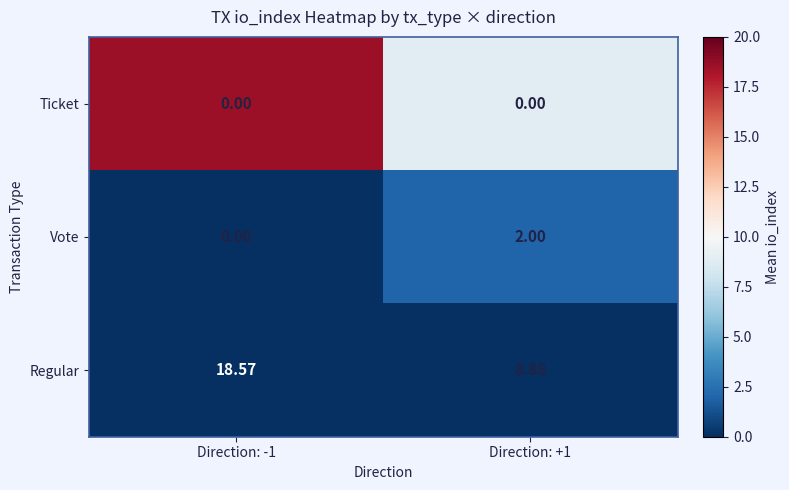

Count the number of categories in the chart.

2